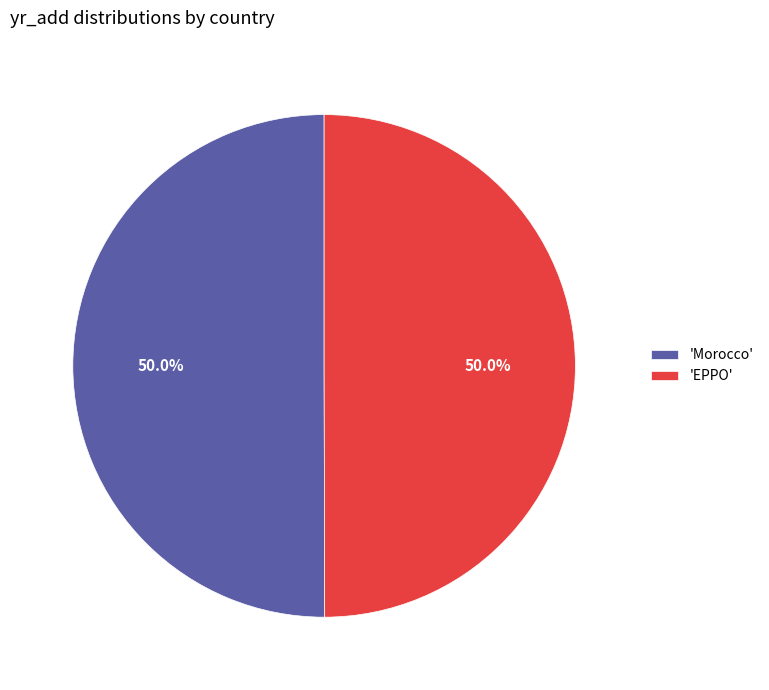

What is the total percentage of 'Morocco' and 'EPPO'?

100.0%